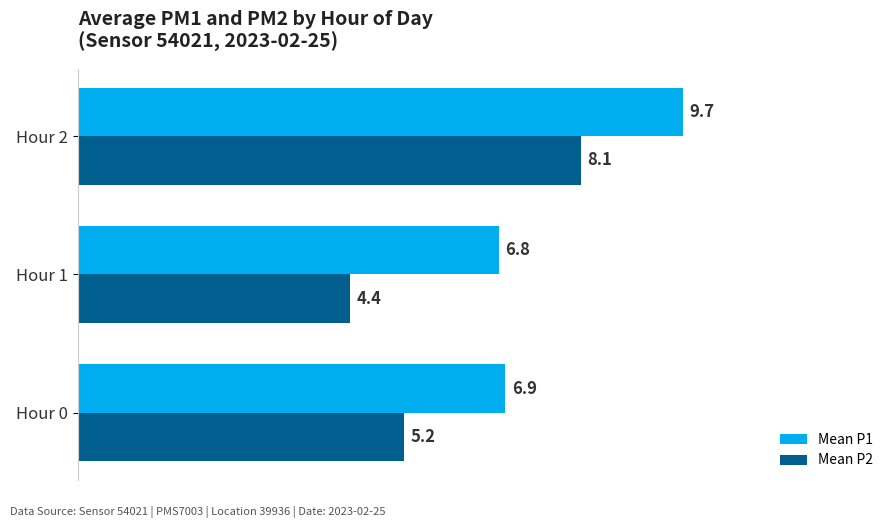

What is the total value across all series at Hour 0?

12.1